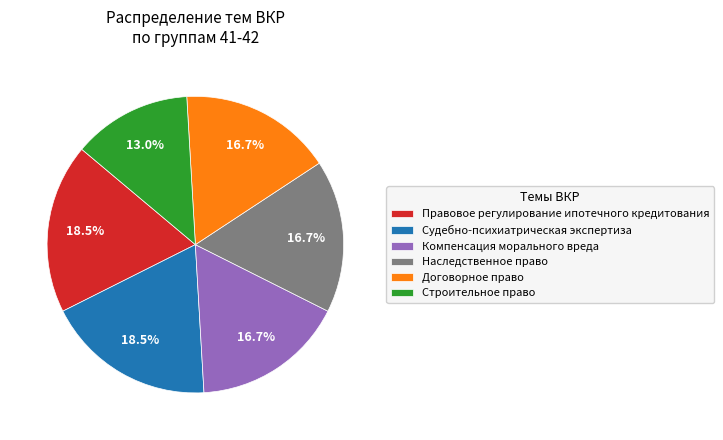

Count the number of slices in the pie.

6